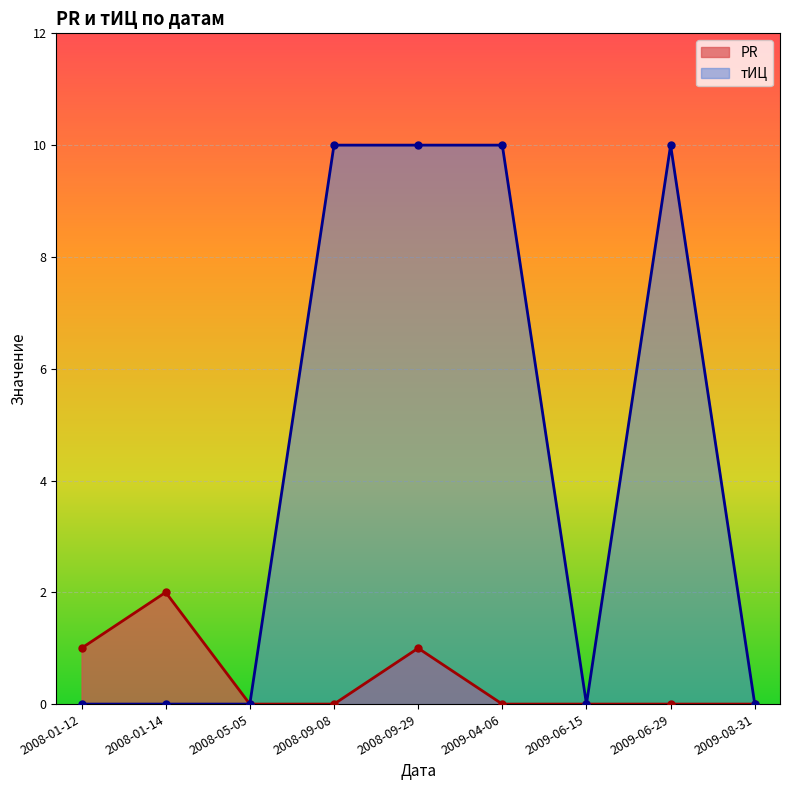

Which has a higher value, 2008-09-29 or 2008-01-12?

2008-09-29